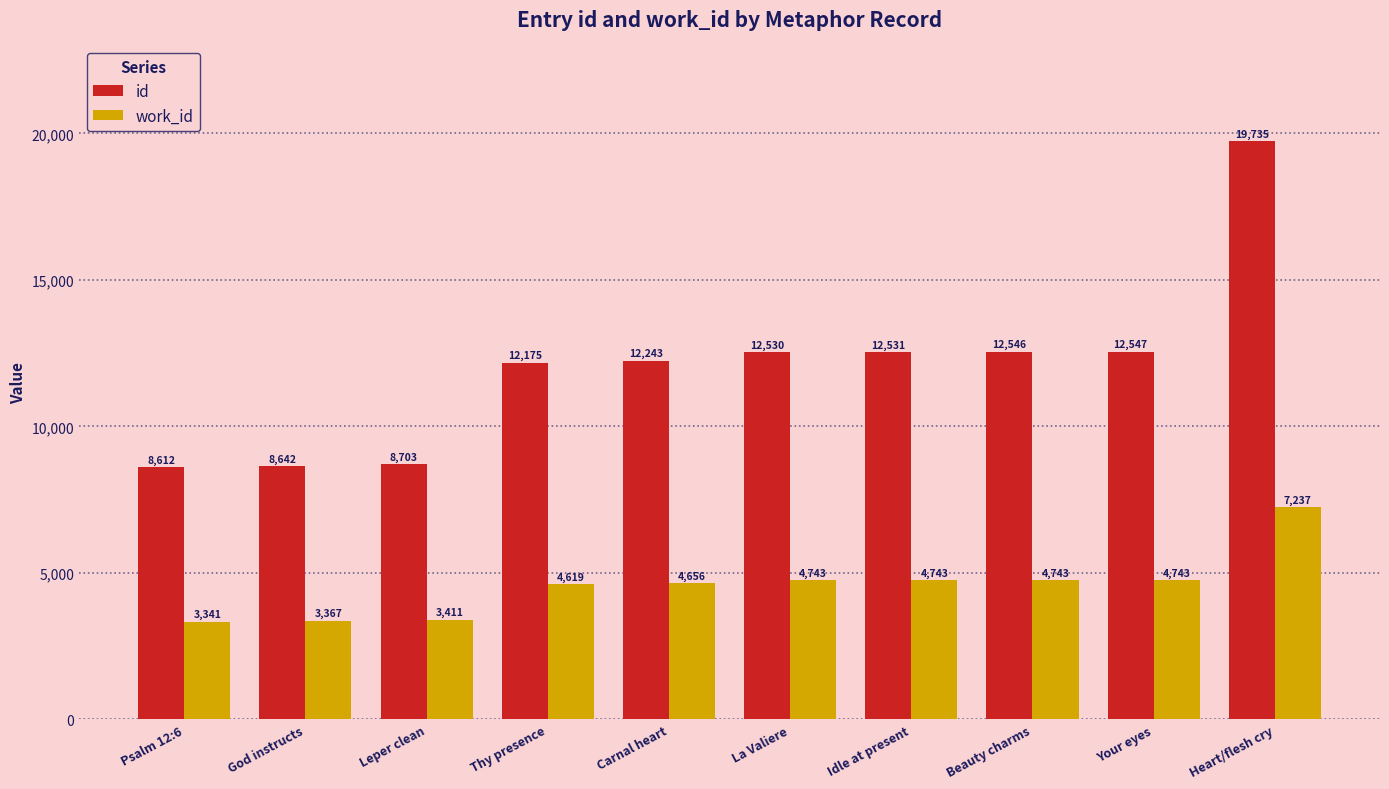

What are all the series names shown in the legend?

id, work_id